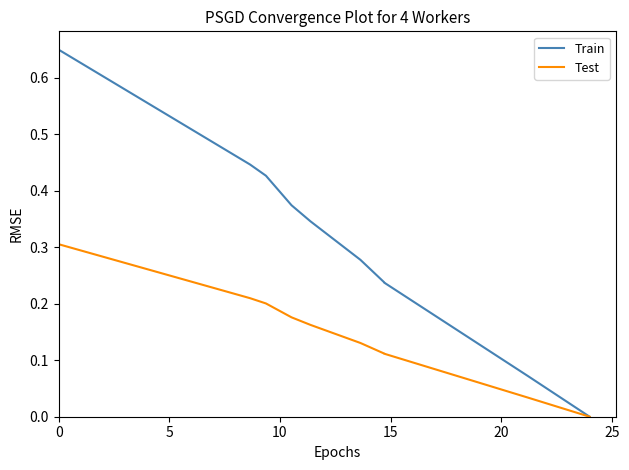

List the series in order of their overall mean, highest first.

Train, Test